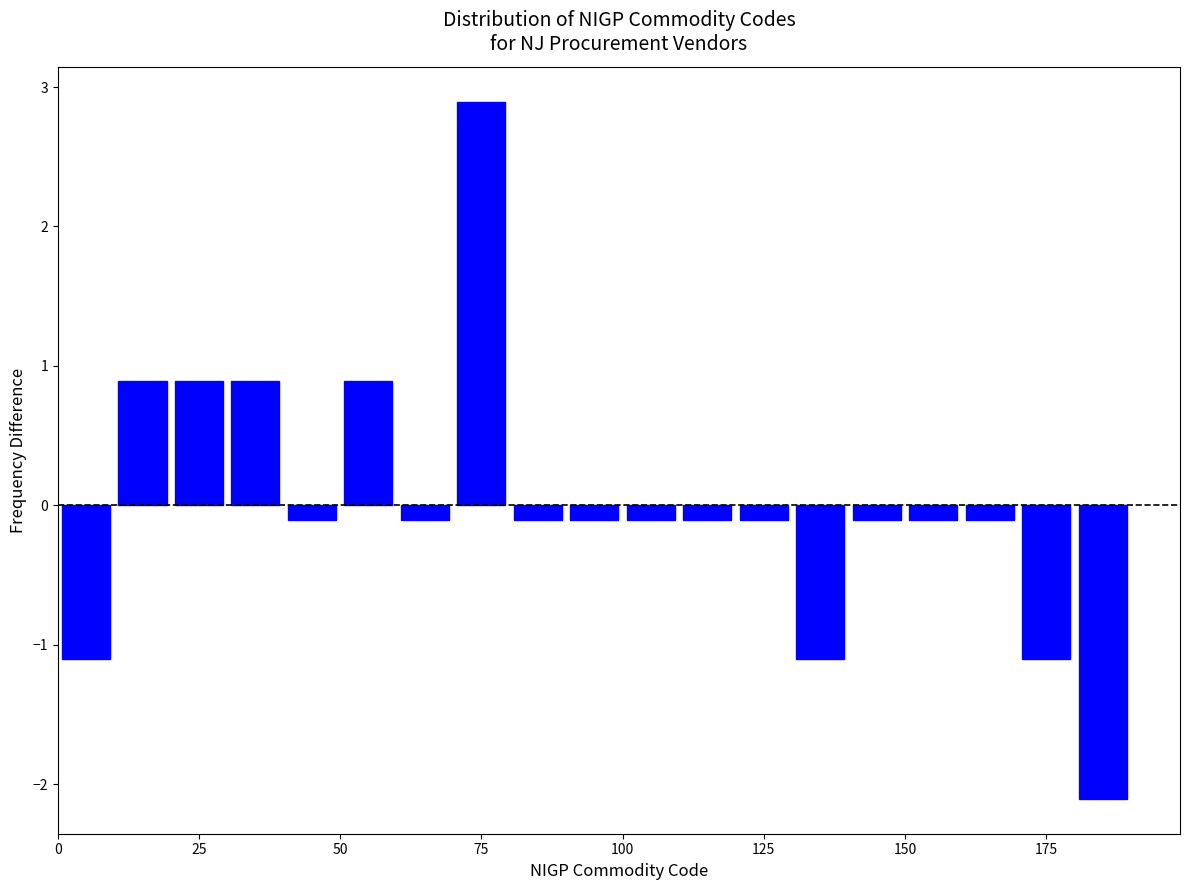

Around what value on the x-axis is the tallest bar? Give the approximate position of its centre, as read against the axis.

75